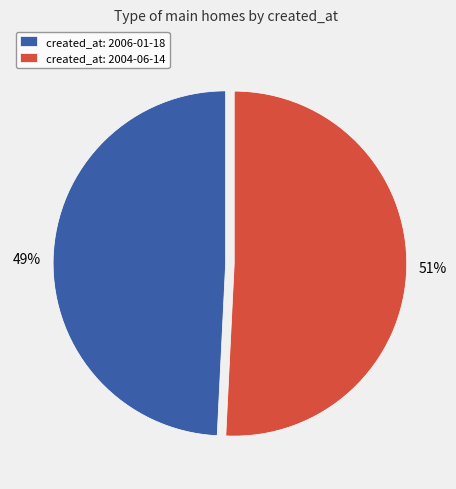

How many segments does this pie chart have?

2